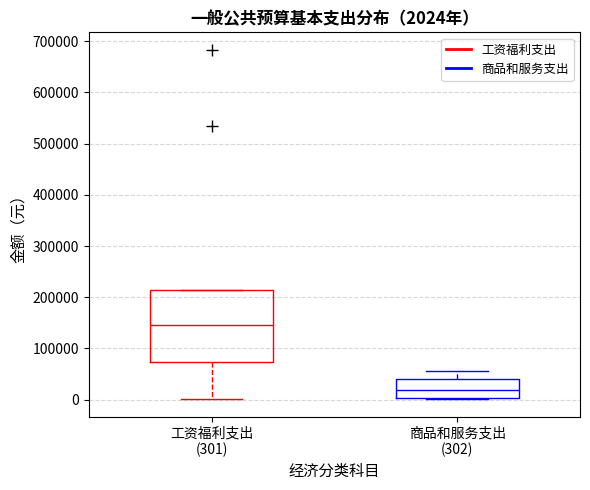

Which box has the lowest median line?

商品和服务支出 (302)